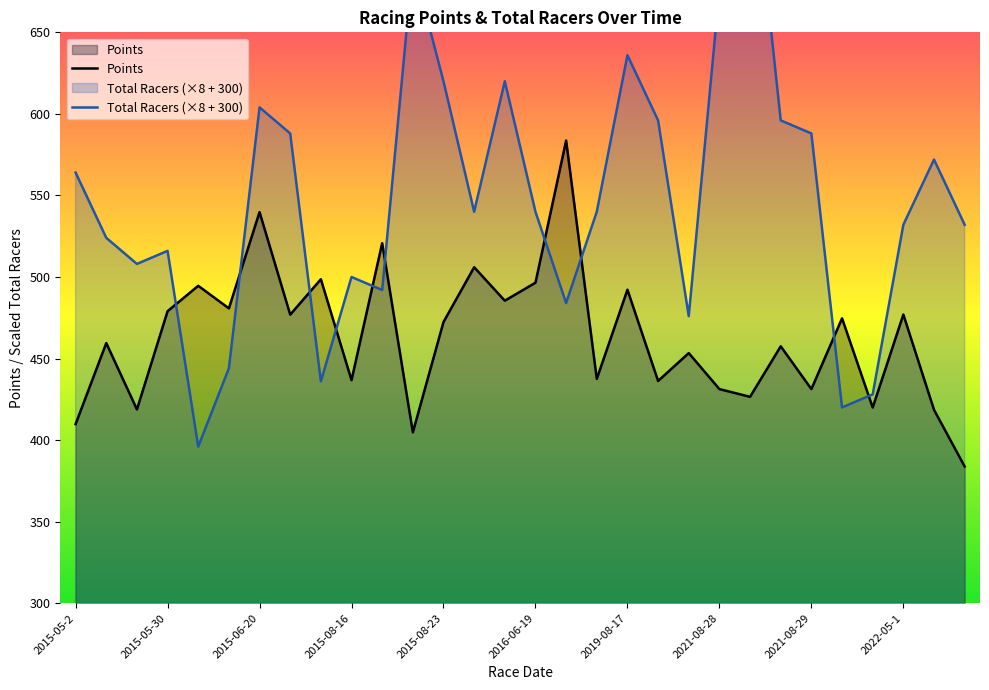

Reading left to right, what are all the values shown in this chart?

Points: 409.8	459.5	418.8	479.0	494.6	480.8	539.8	476.9	498.6	436.7	520.7	404.8	472.4	506.0	485.5	496.5	583.6	437.5	492.2	436.2	453.3	431.2	426.5	457.5	431.2	474.7	420.0	477.0	418.5	383.8
Total Racers: 564.0	524.0	508.0	516.0	396.0	444.0	604.0	588.0	436.0	500.0	492.0	692.0	620.0	540.0	620.0	540.0	484.0	540.0	636.0	596.0	476.0	676.0	772.0	596.0	588.0	420.0	428.0	532.0	572.0	532.0